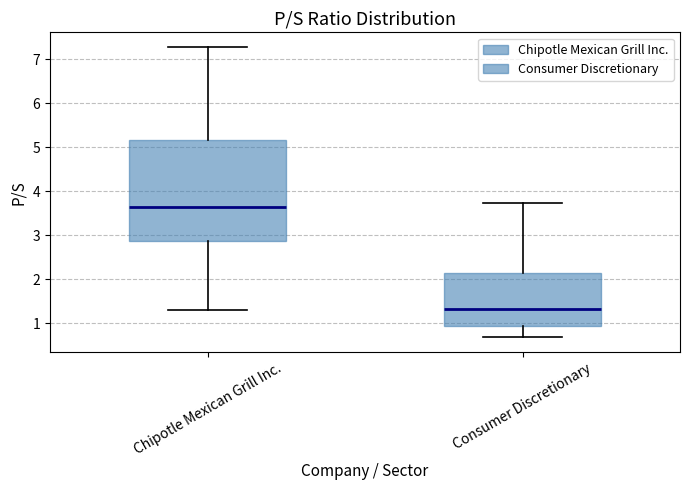

Reading left to right, transcribe this box plot: for each box, give where its median line is, the range the box spans, and where its two whiskers end, as read against the y-axis. The values are not printed on the chart, so give them approximately, as read against the axis.

Chipotle Mexican Grill Inc.: median 3.6, box 2.9 to 5.2, whiskers 1.3 to 7.3
Consumer Discretionary: median 1.3, box 0.9 to 2.2, whiskers 0.7 to 3.7